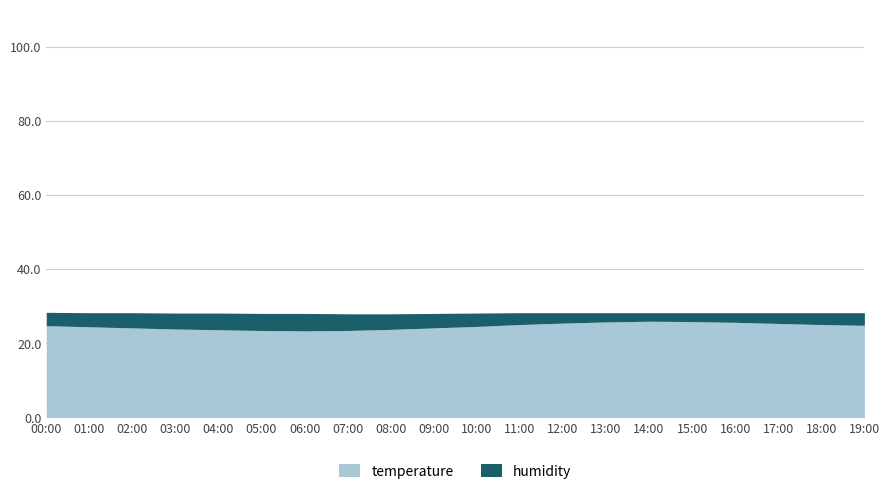

What is the label of the 3rd point from the left?

02:00